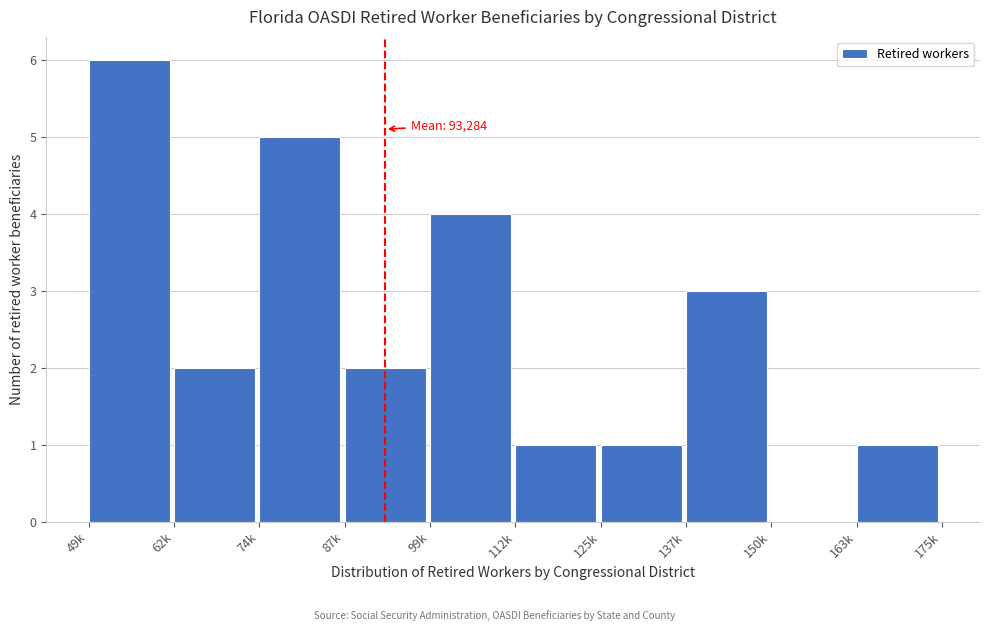

Reading left to right, what are all the values shown in this chart?

49k=6	62k=2	74k=5	87k=2	99k=4	112k=1	125k=1	137k=3	150k=0	163k=1